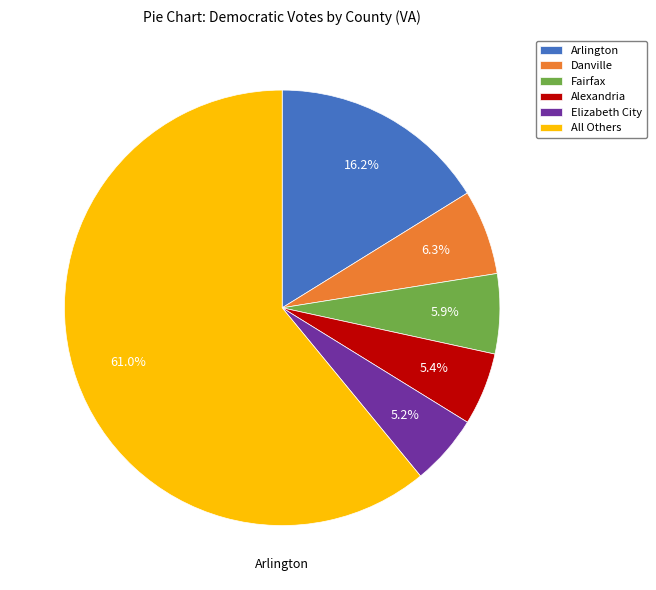

What percentage is NOT represented by Arlington?

83.8%